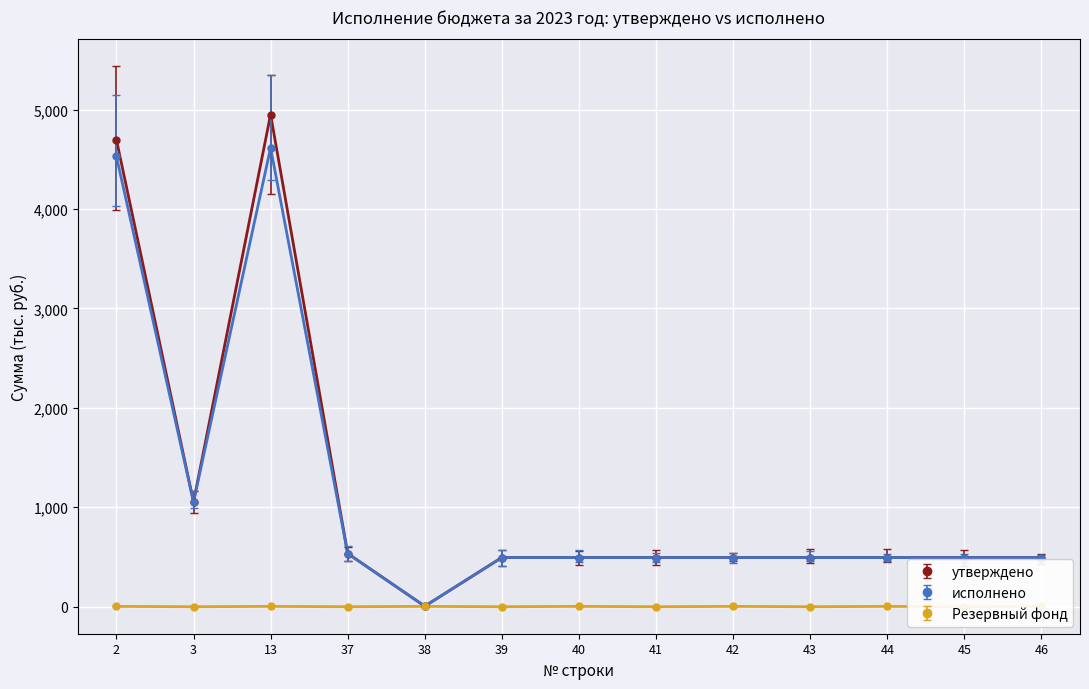

At how many categories does at least one series exceed 1690?

2